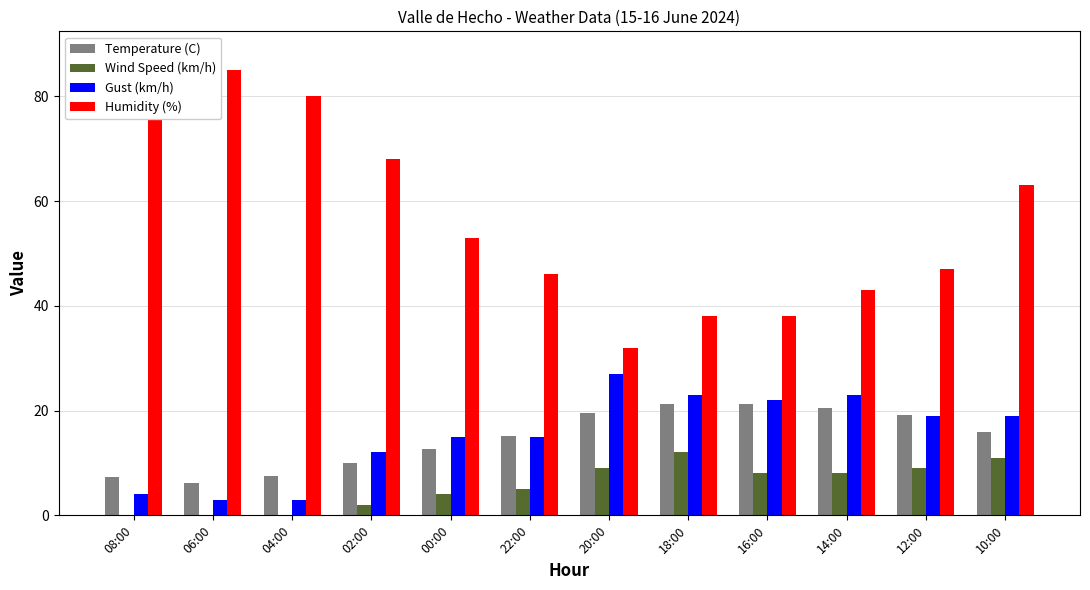

How many groups of bars are there?

12